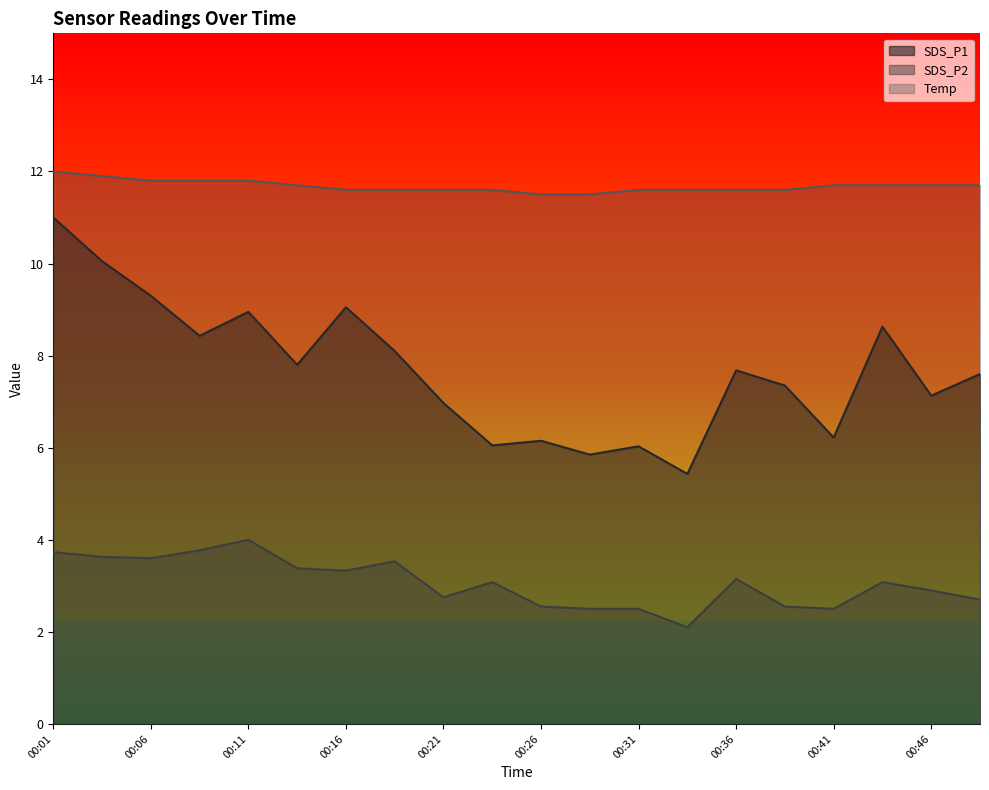

What are all the series names shown in the legend?

SDS_P1, SDS_P2, Temp